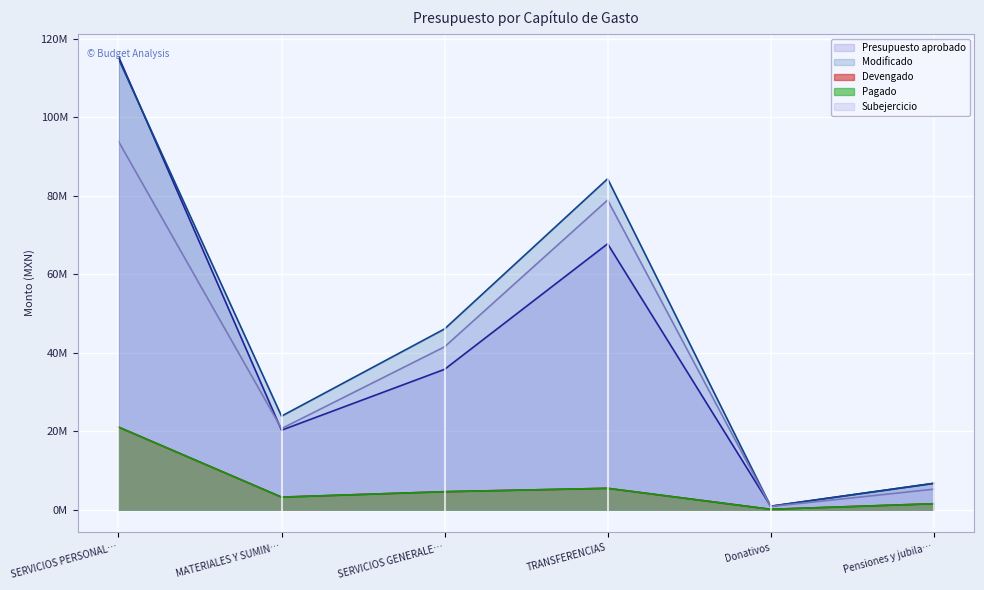

What is the lowest value of the Presupuesto aprobado series?

857342.8